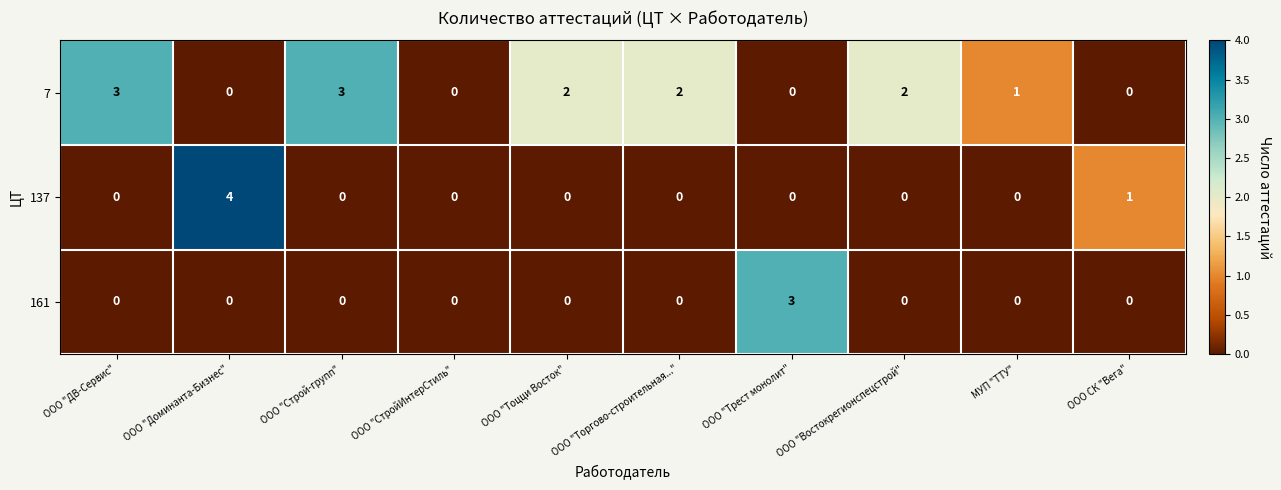

At which category is the sum across all series the highest?

ООО "Доминанта-Бизнес"